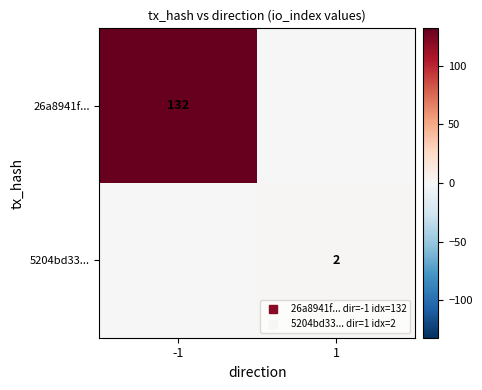

Is it true that 5204bd33... equals 3 at 1?

False